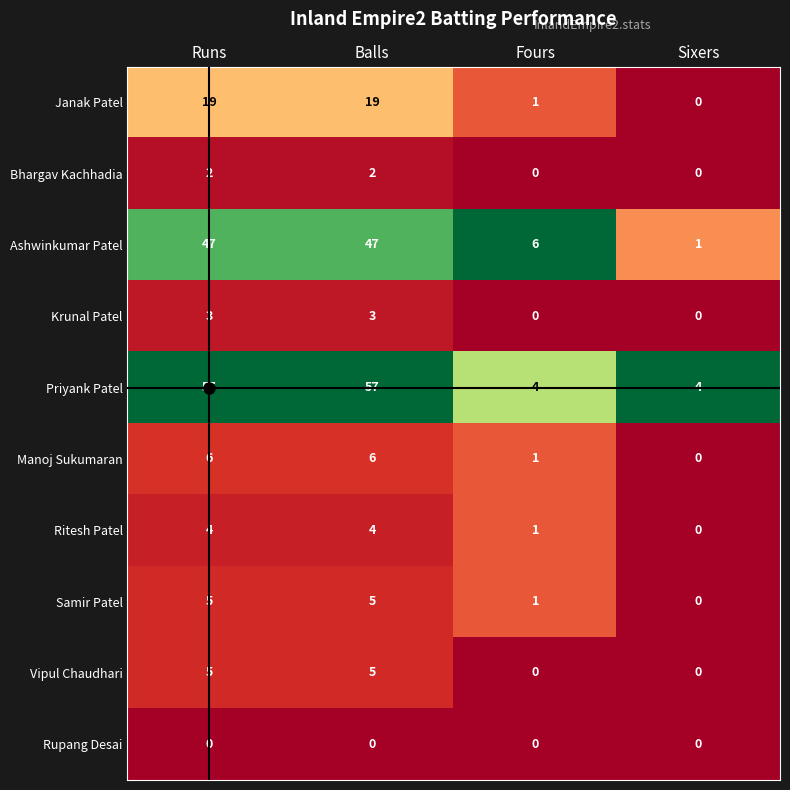

Which series has the widest spread of values?

Priyank Patel